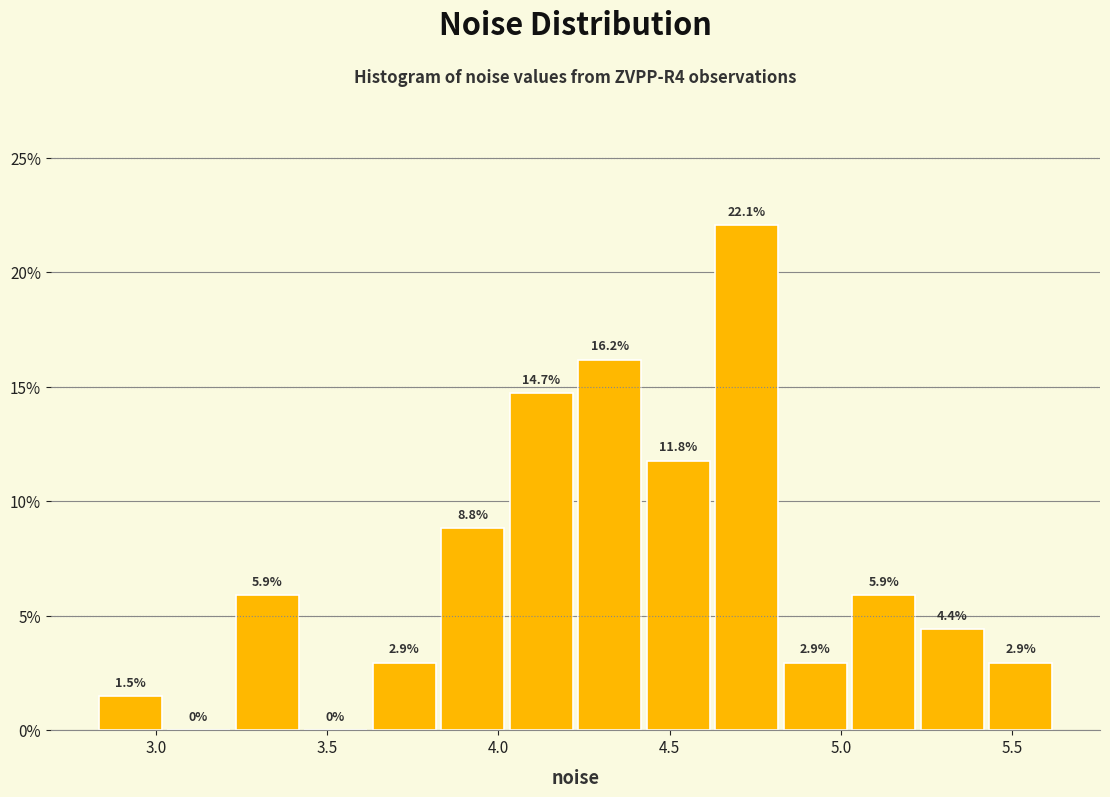

Which range on the x-axis has the tallest bar?

4.65 to 4.85